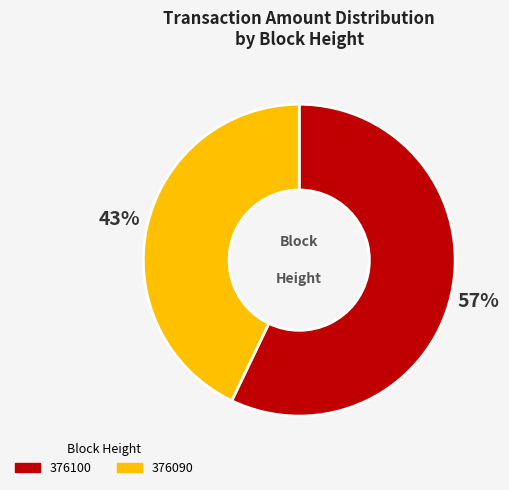

To the nearest percent, what is the difference between the largest and smallest slice percentages?

14%